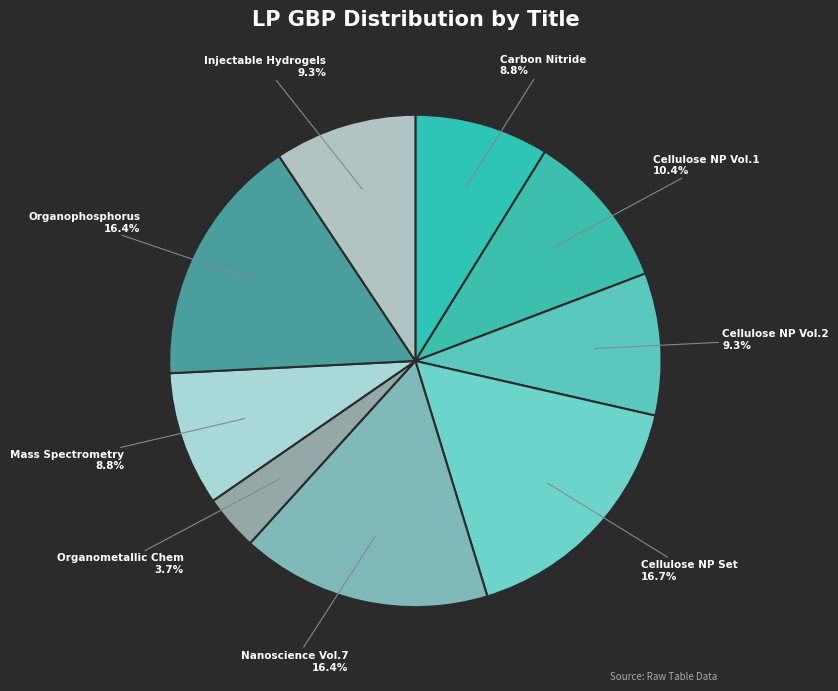

Is there a majority slice in this chart?

No